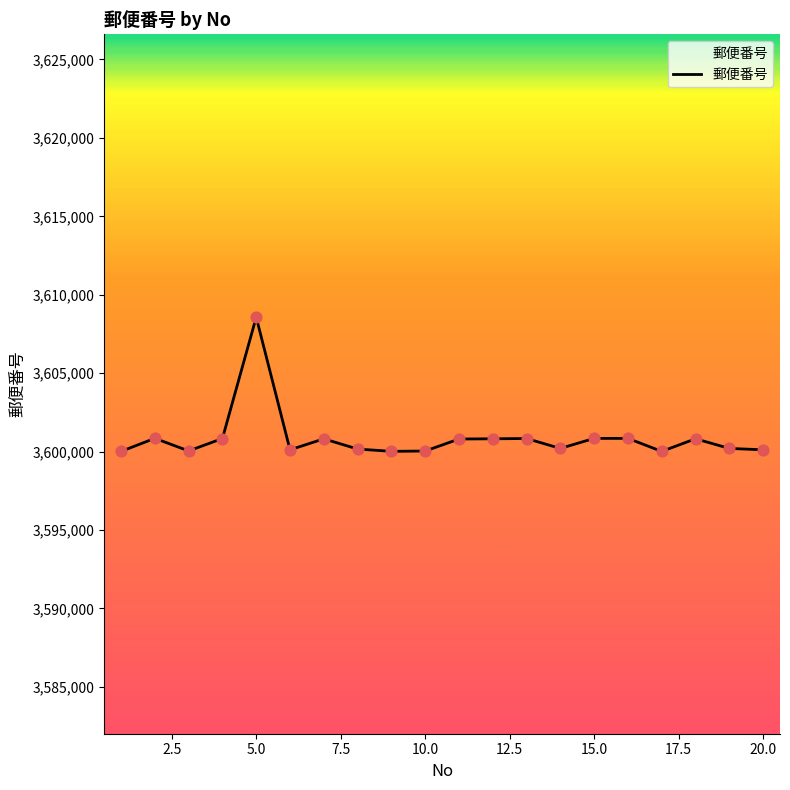

What is the smallest value displayed?

3600012